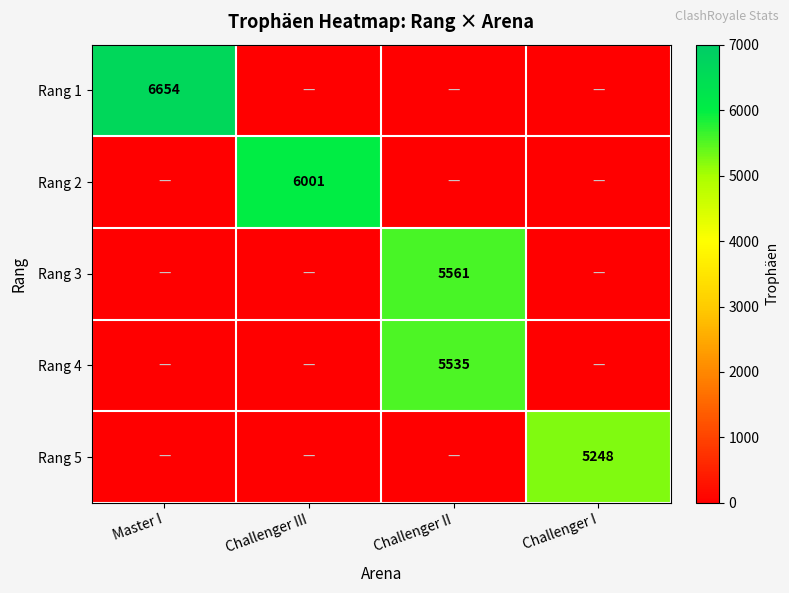

The Rang 3 series shows 5561 at Challenger II. True or false?

True